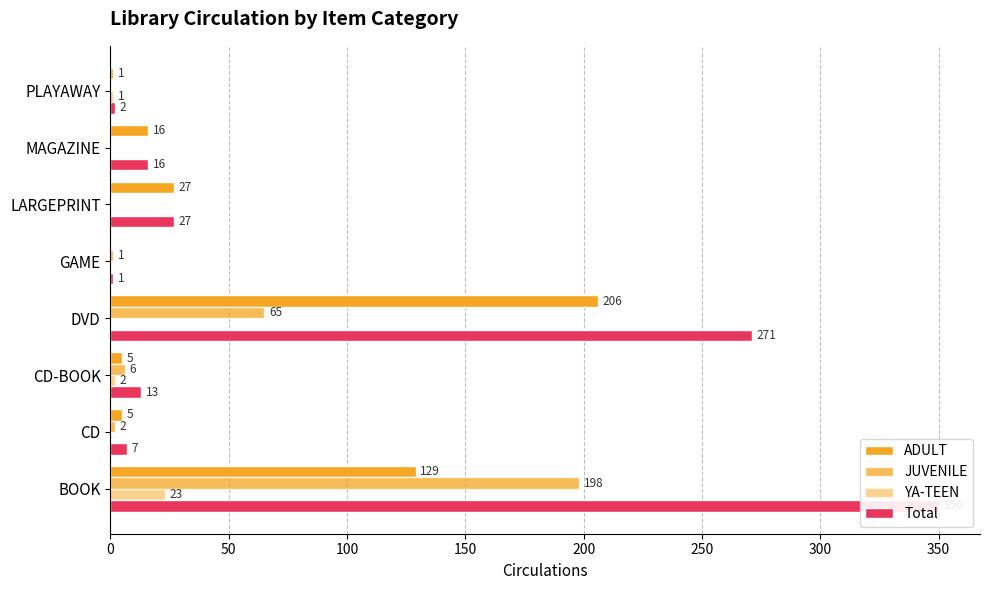

How many values in the JUVENILE series are below 2?

4